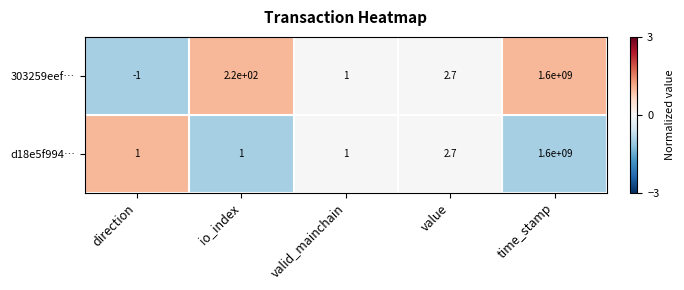

Which series has the widest spread of values?

303259eef…